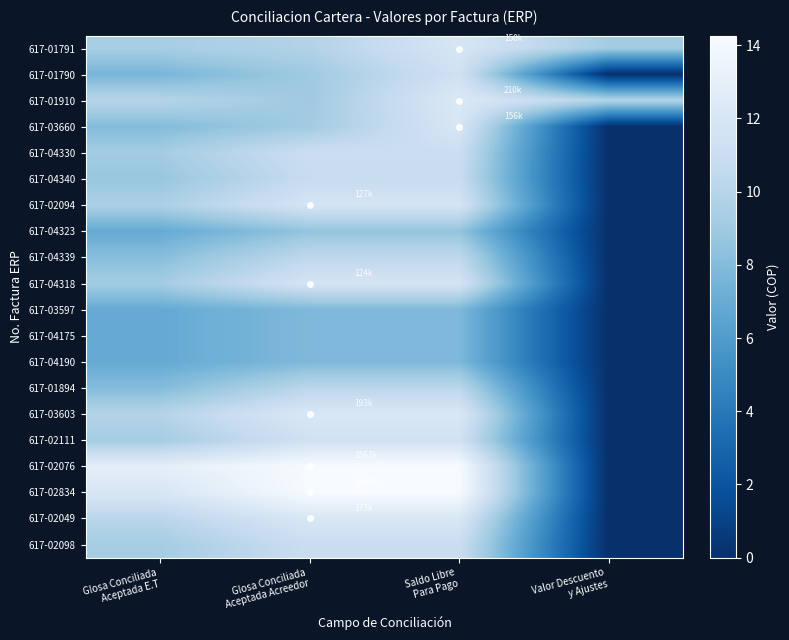

Rank the series by their maximum value, from highest to lowest.

617-02076, 617-02834, 617-01910, 617-03603, 617-02049, 617-03660, 617-01791, 617-02094, 617-04318, 617-01790, 617-02111, 617-04330, 617-02098, 617-04340, 617-04339, 617-01894, 617-04323, 617-03597, 617-04175, 617-04190